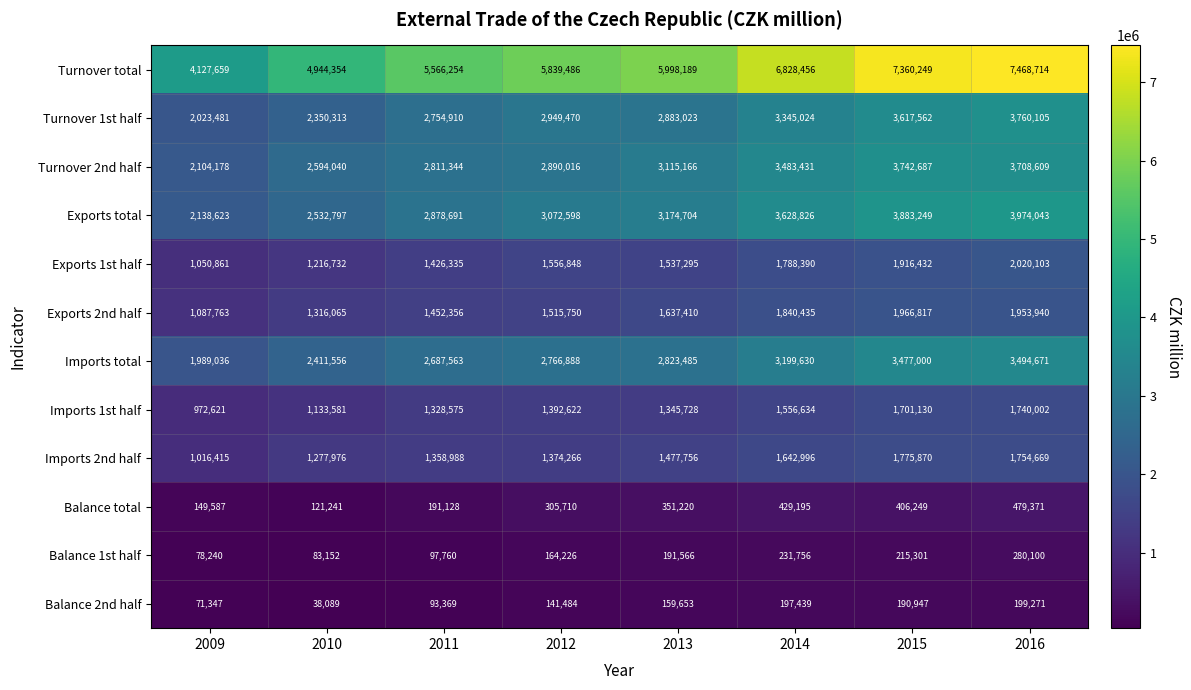

At which category is the sum across all series the highest?

2016